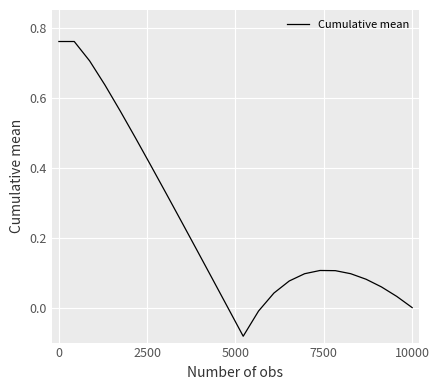

What is the smallest value displayed?

-0.1